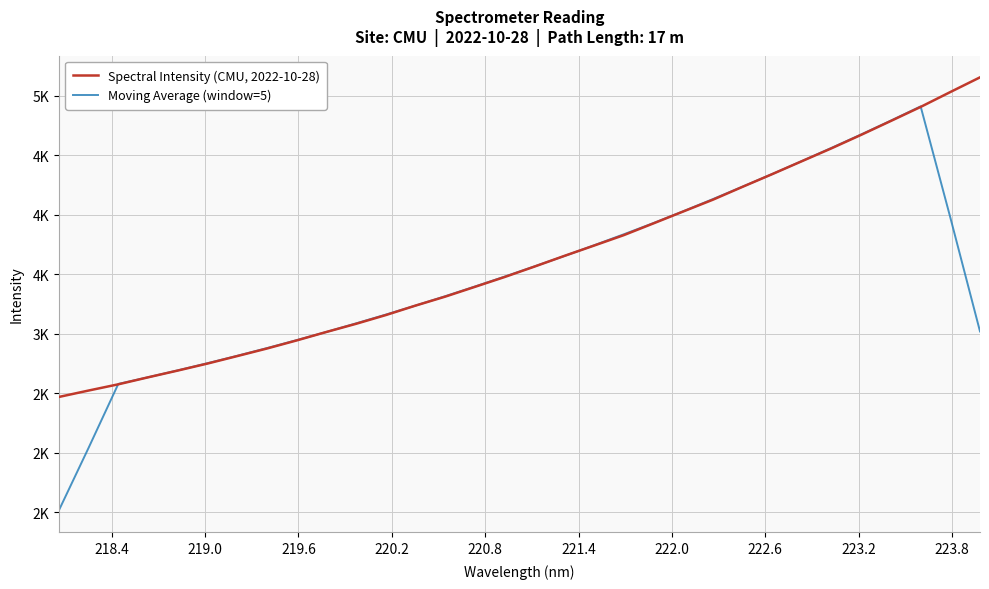

Is this an area chart (filled region under the line)?

No